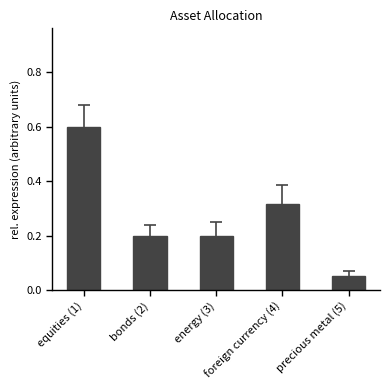

What is the greatest value displayed?

0.6